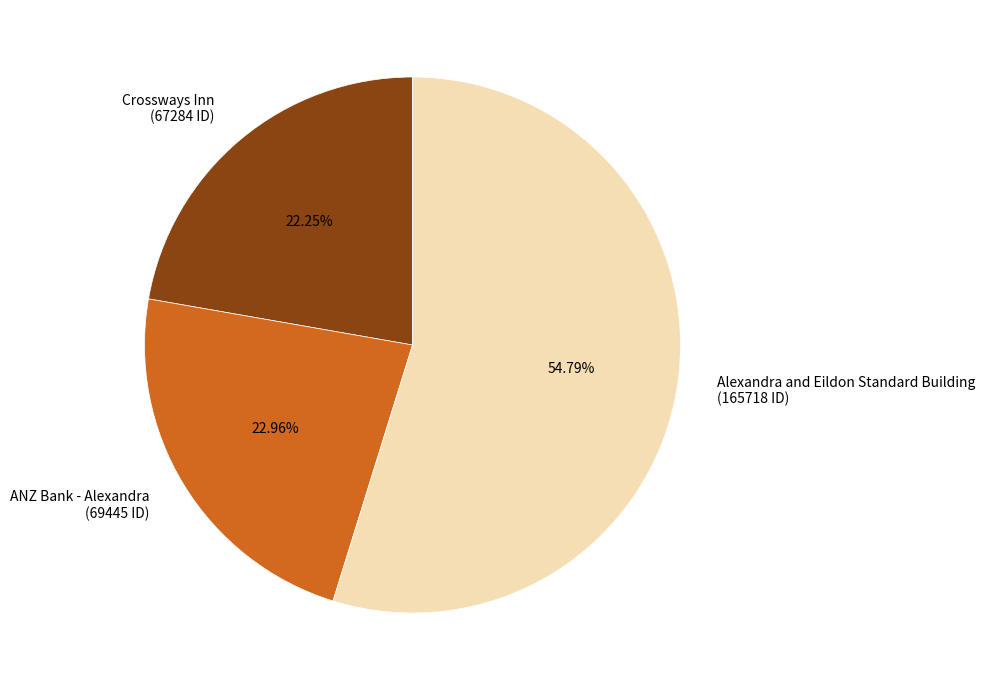

To the nearest percent, what portion does Alexandra and Eildon Standard Building represent?

55%